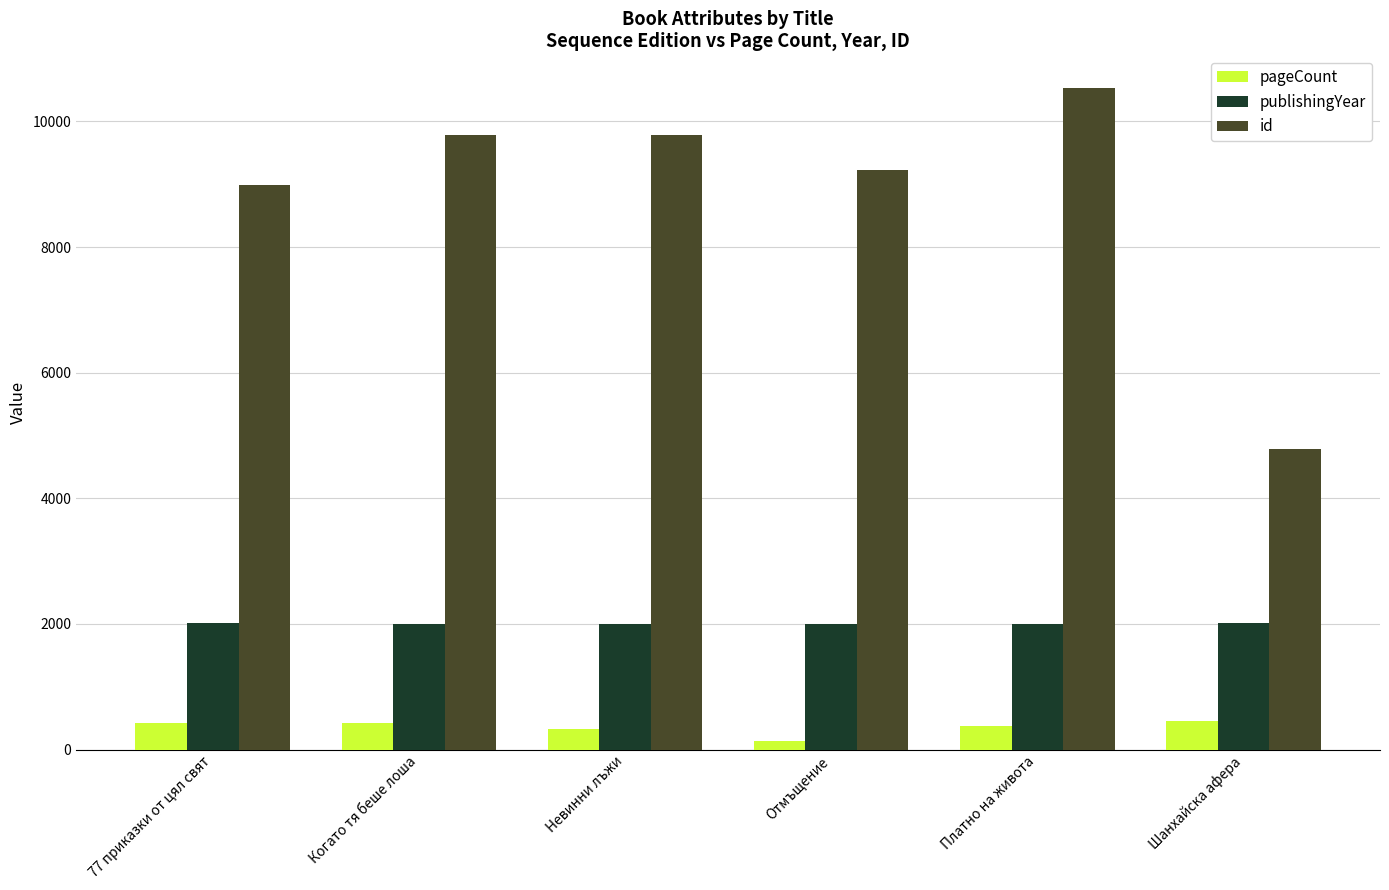

What is the sum of all id values?

53110